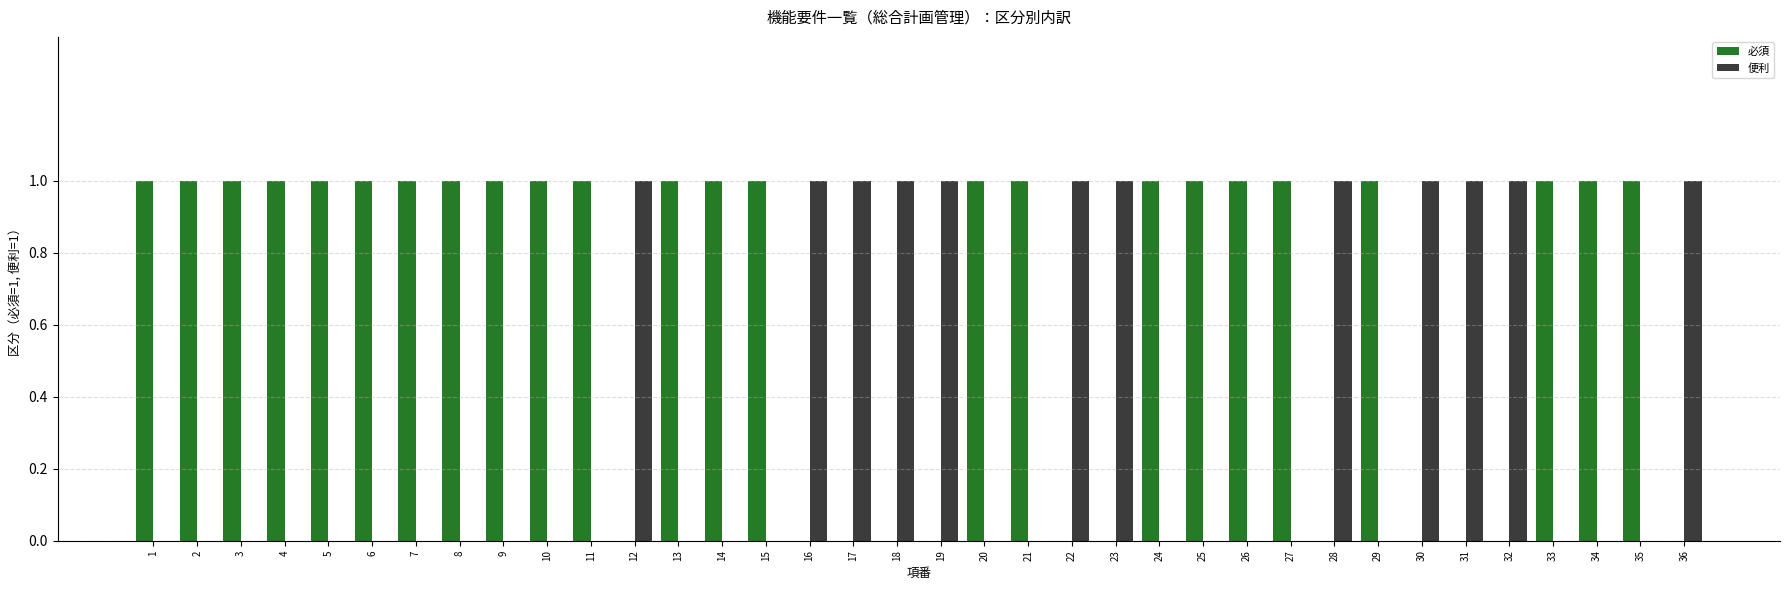

Which series has the largest total across all categories?

必須